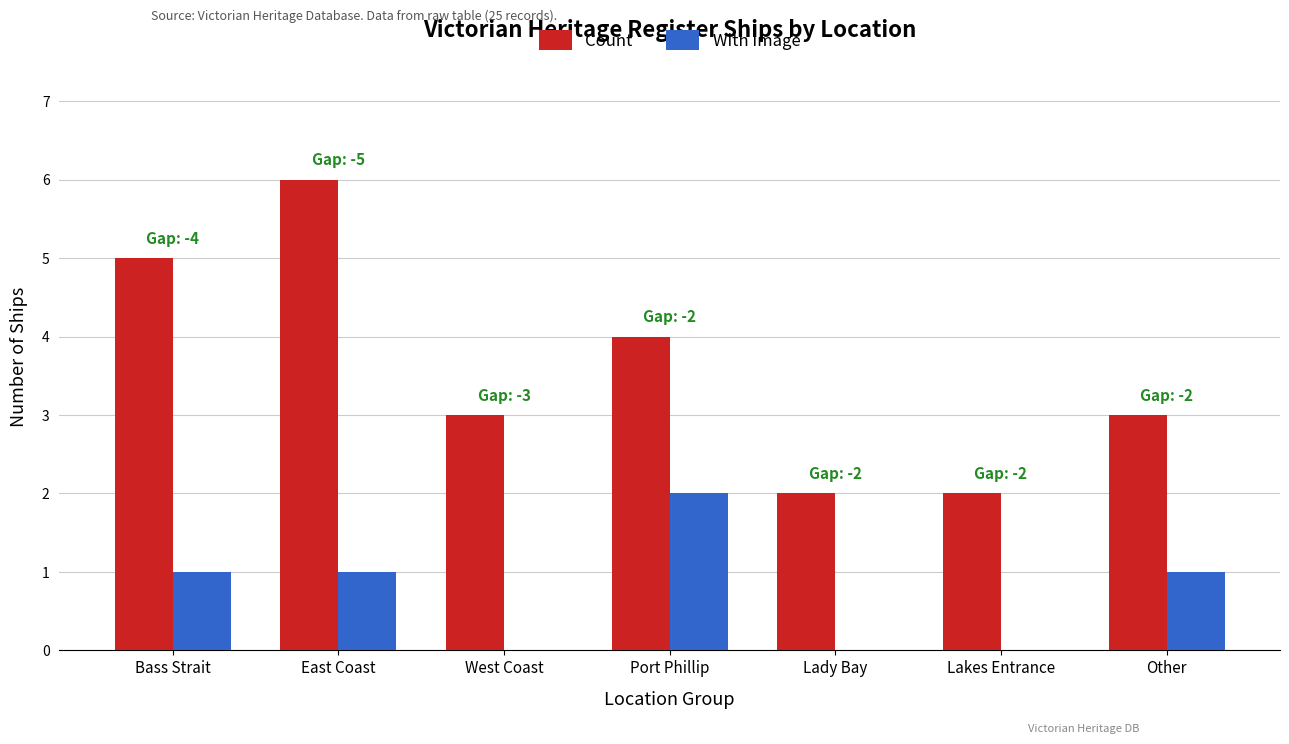

At which category is the sum across all series the highest?

East Coast